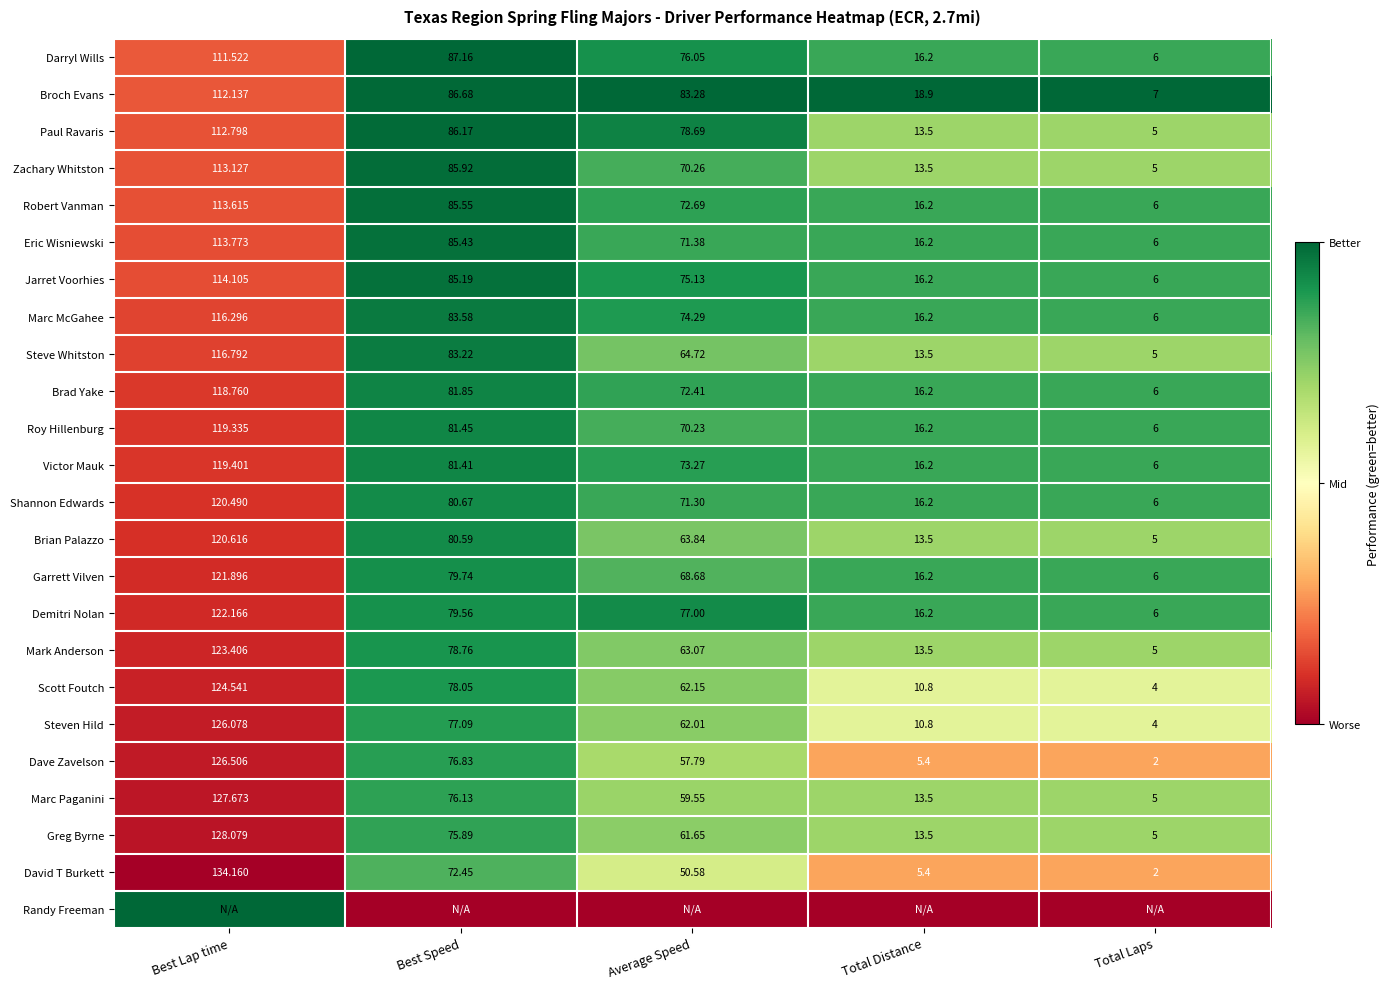

Is the value of Steve Whitston at Best Lap time greater than the value of Robert Vanman at Total Laps?

Yes